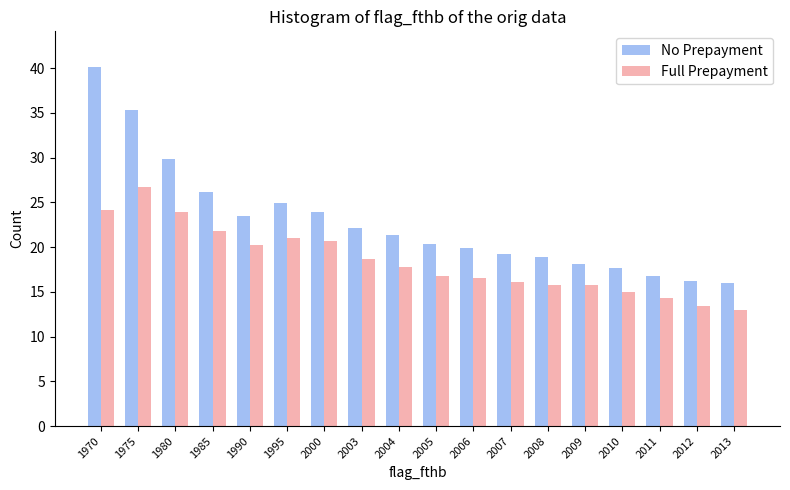

At 1990, list the series in order from largest to smallest.

No Prepayment, Full Prepayment